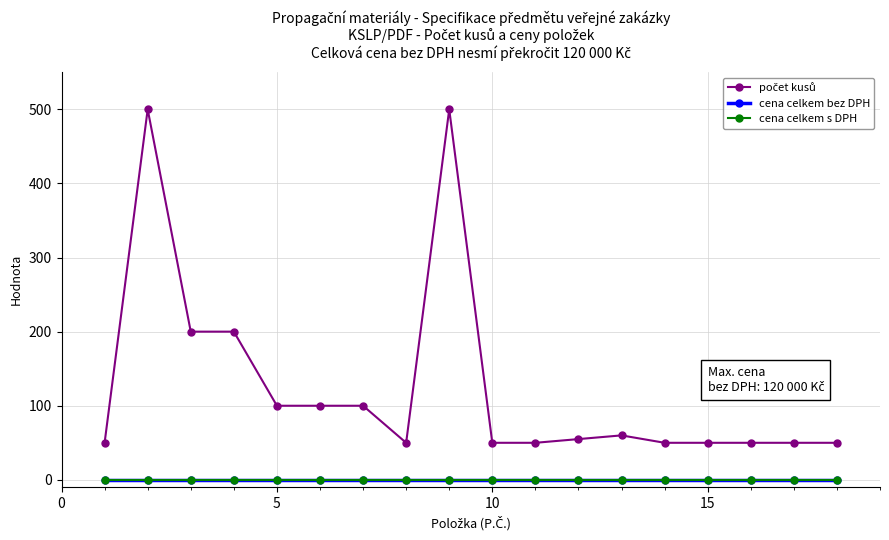

Is this an area chart (filled region under the line)?

No